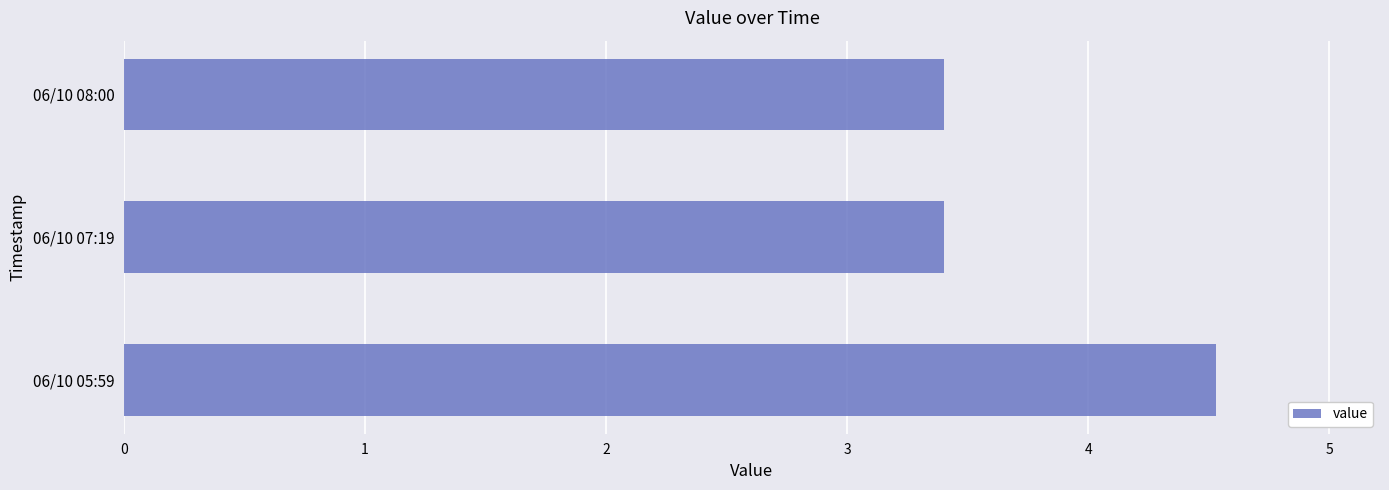

How many values are between 3 and 4?

2